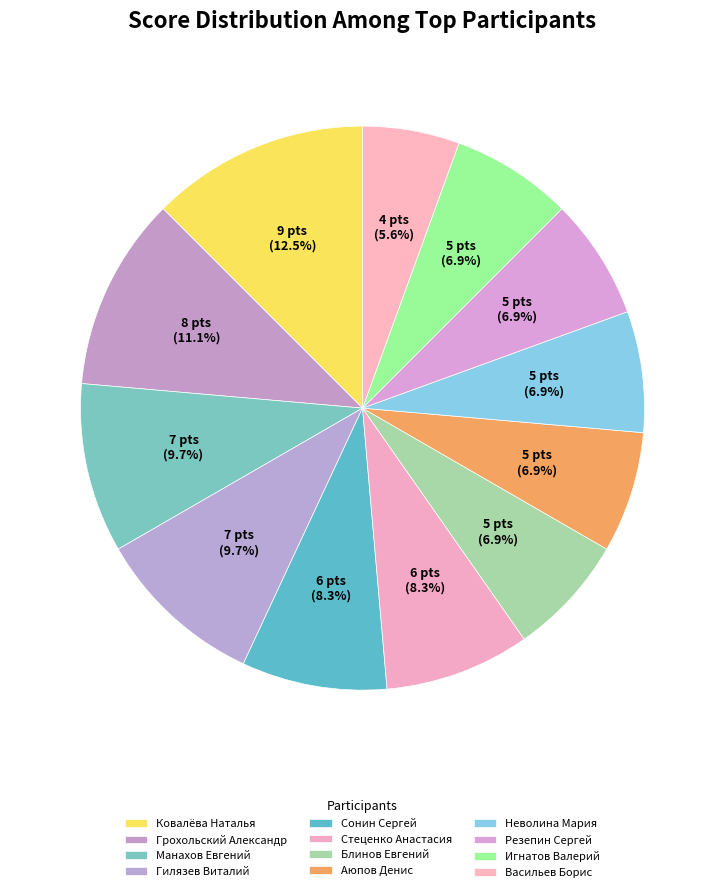

Count the number of slices in the pie.

12